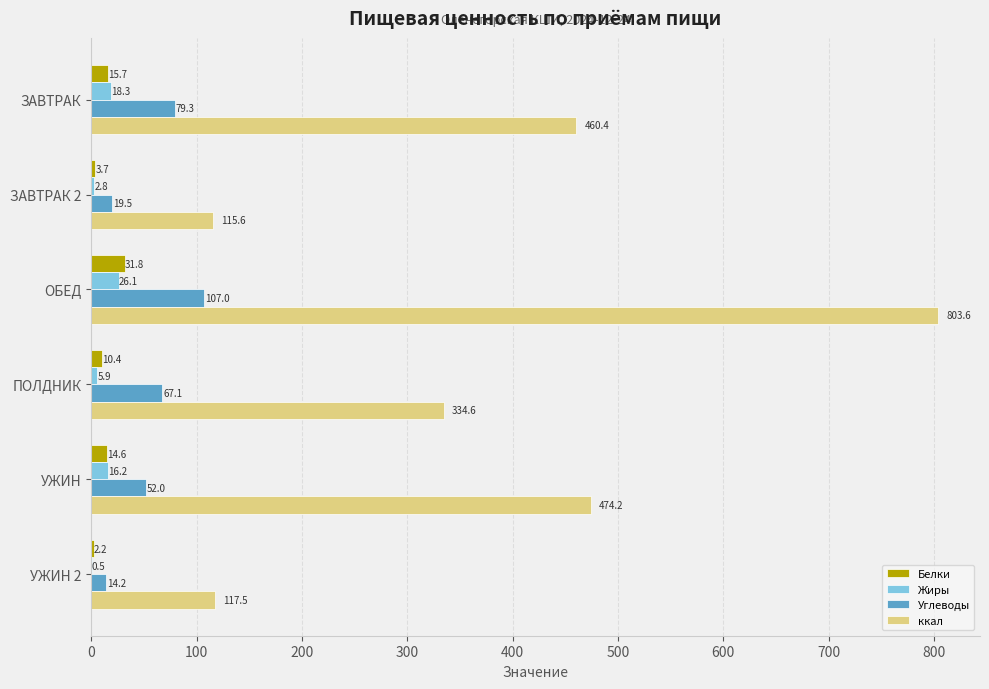

Which series changed the most between ОБЕД and ПОЛДНИК?

ккал